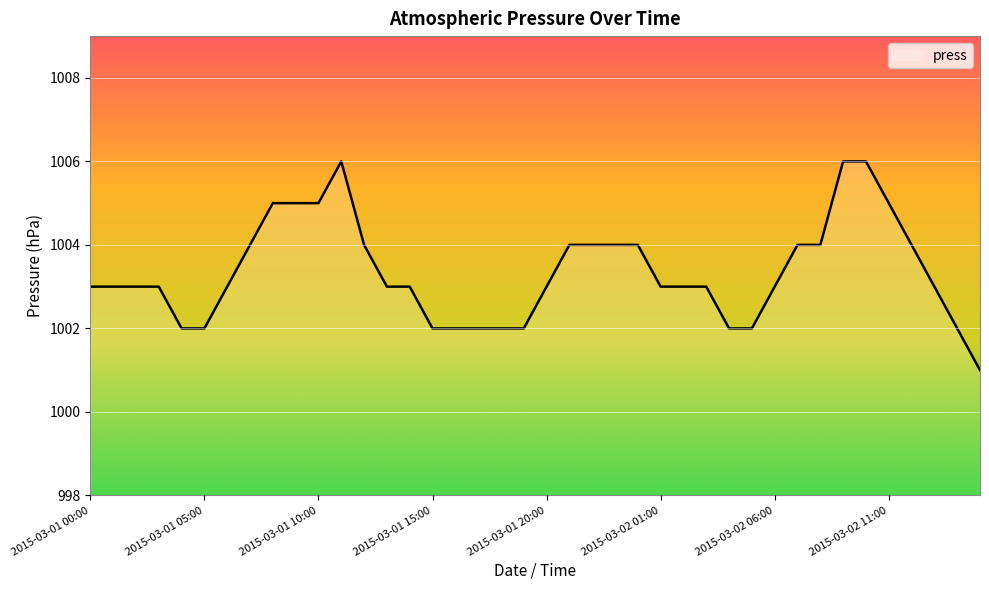

What is the minimum value shown in the chart?

1001